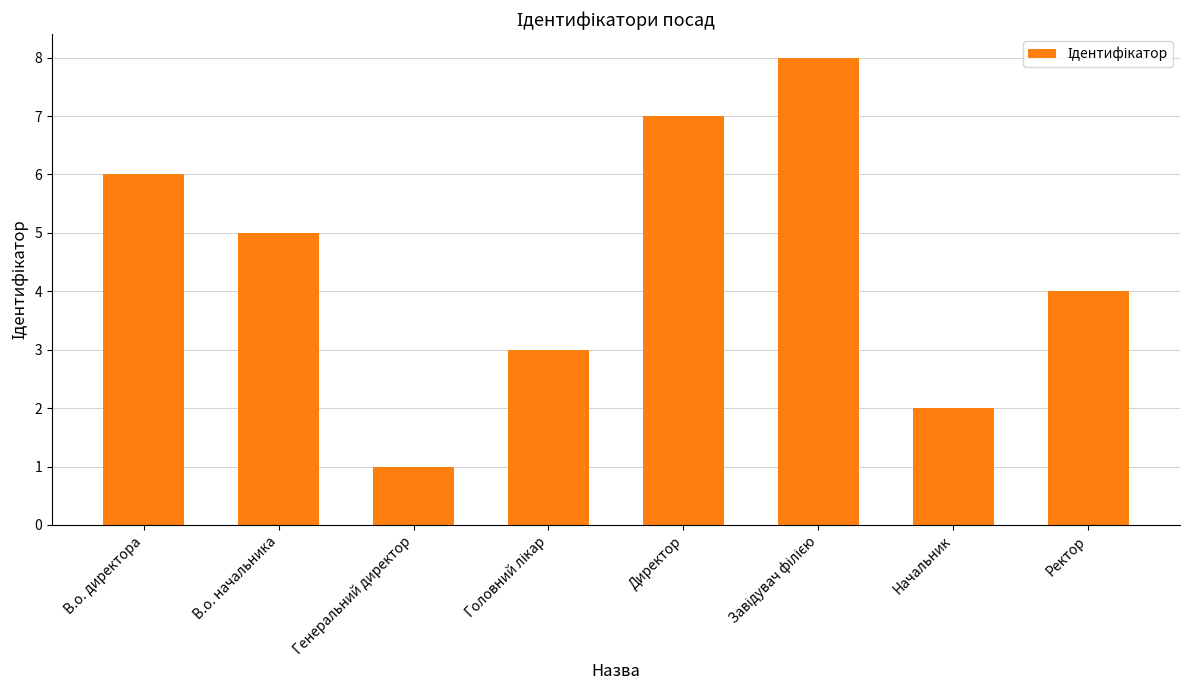

Are the bars grouped side by side (vs. stacked)?

No